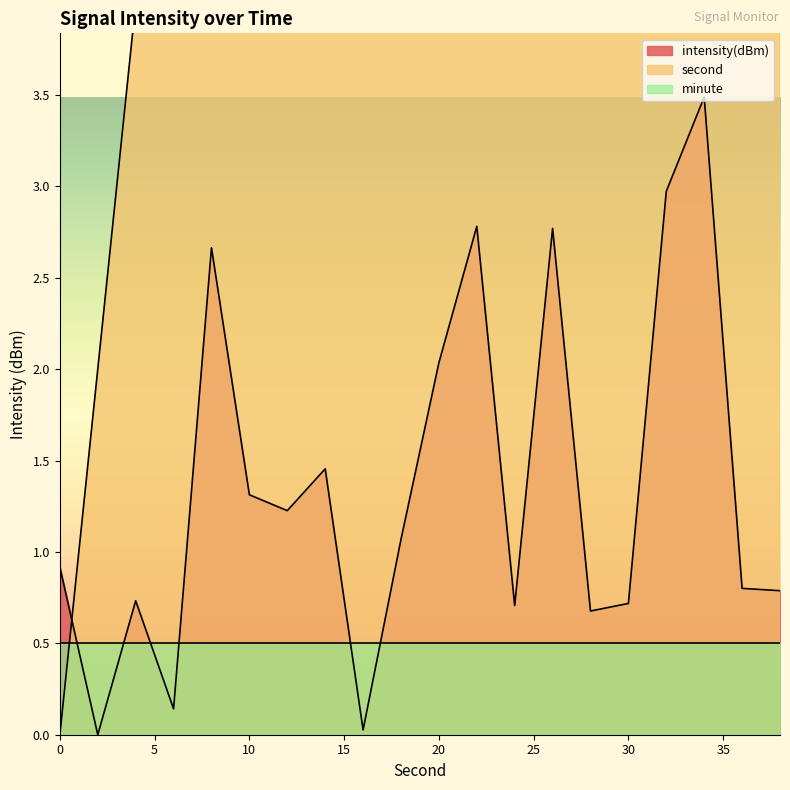

How many values in intensity are above zero?

19